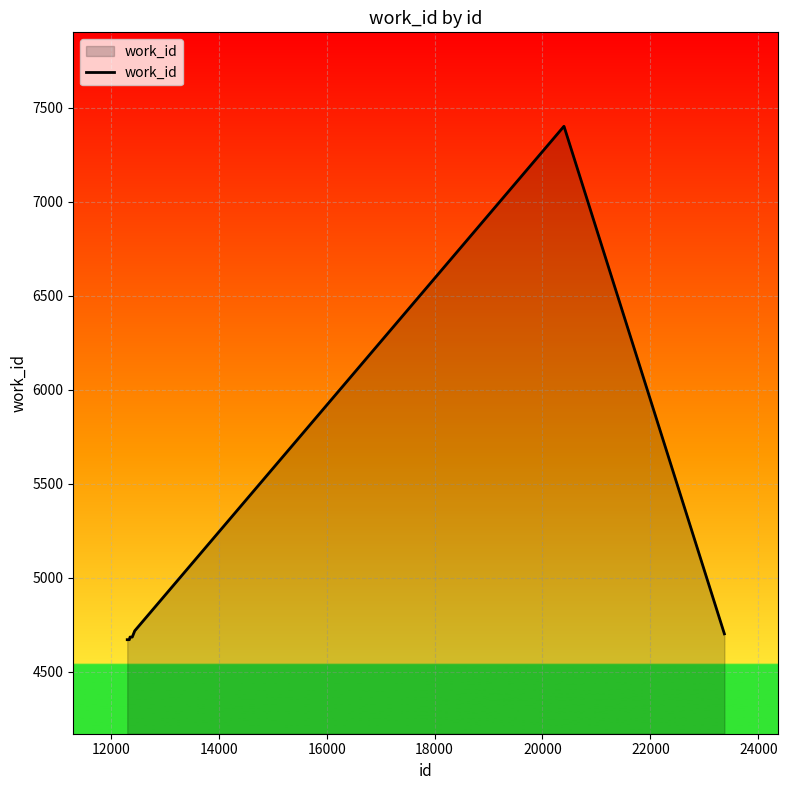

What is the maximum value shown in the chart?

7400